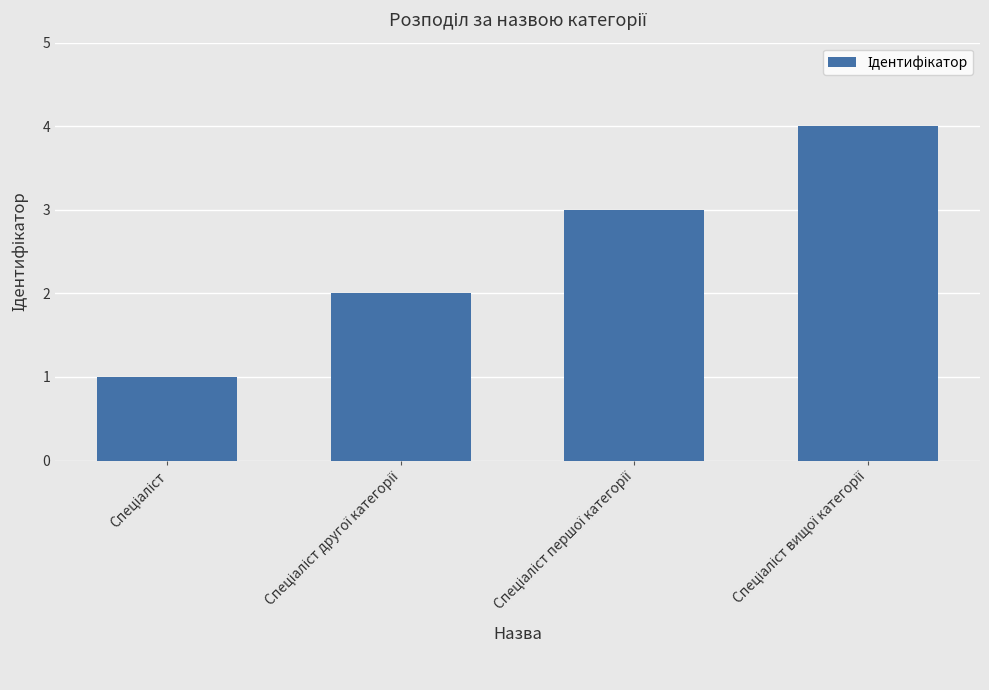

How many values are between 2 and 4?

3